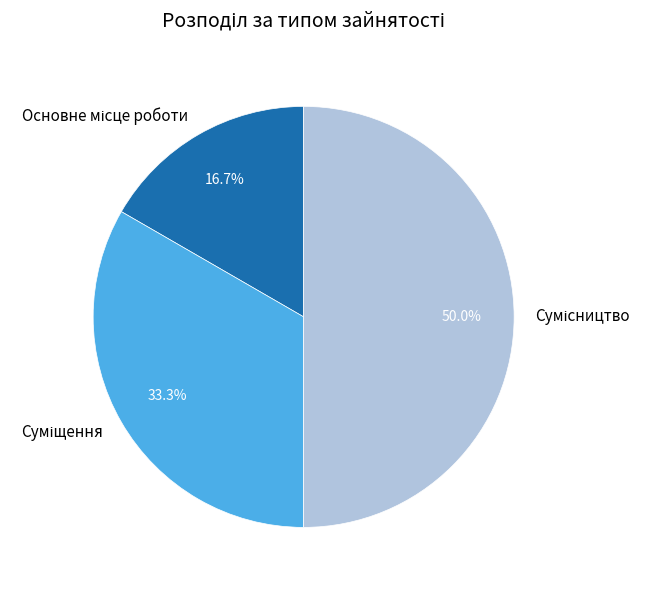

How many segments does this pie chart have?

3